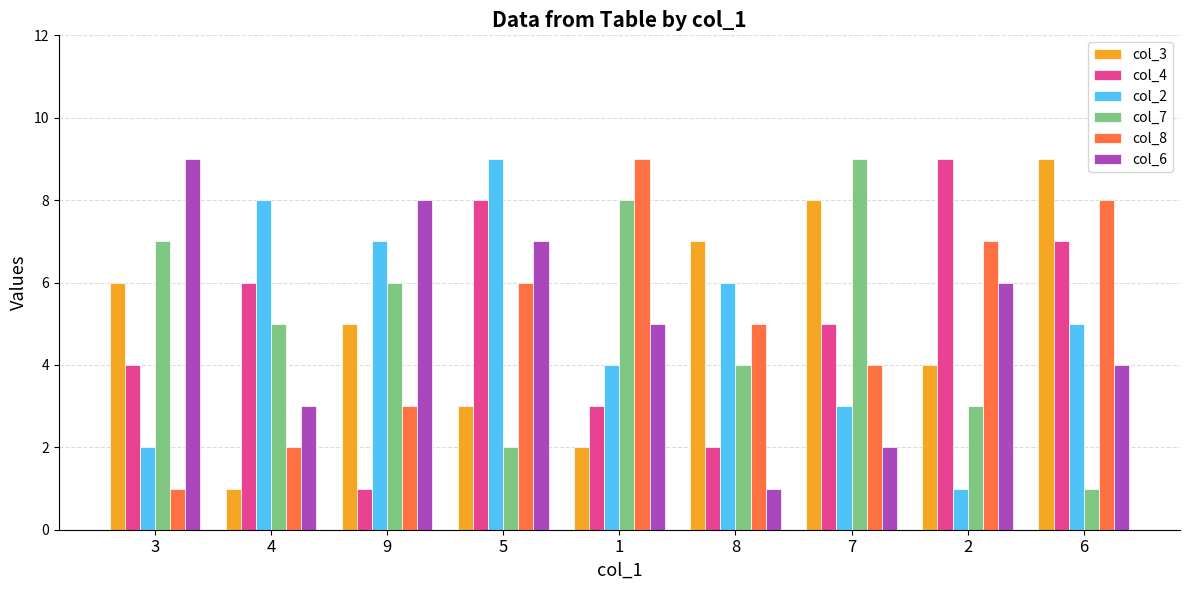

Where does the col_7 series first go above 5?

3